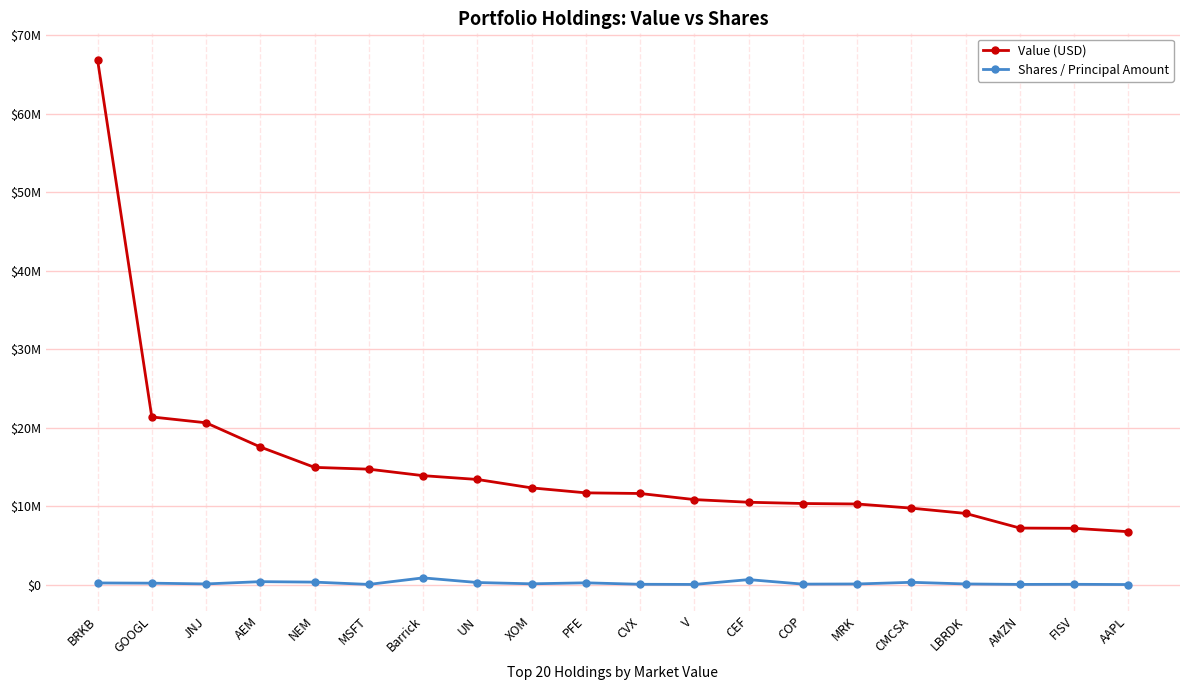

Which series has the largest range (max minus min)?

Value (USD)